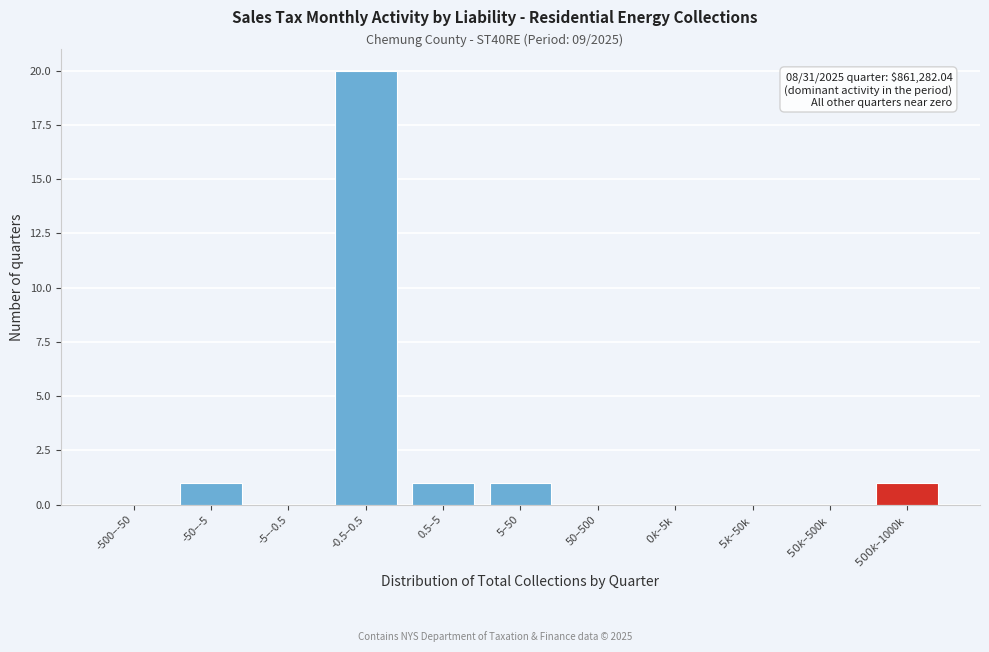

True or false: the data shows -14 at -500–-50.

False